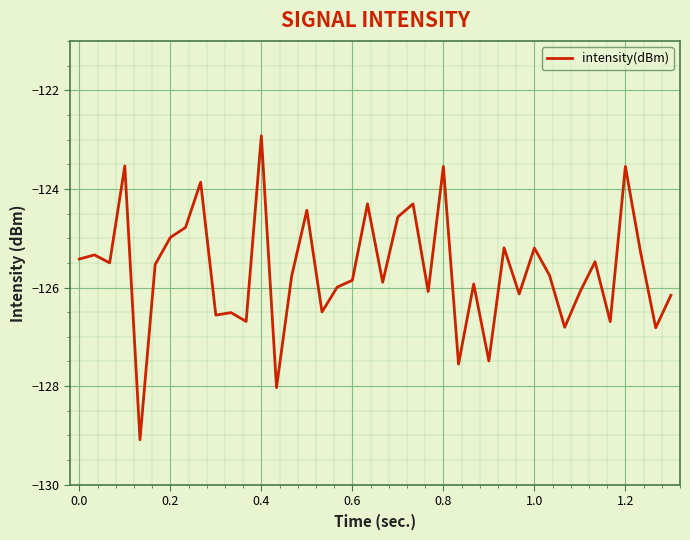

What is the greatest value displayed?

-122.9